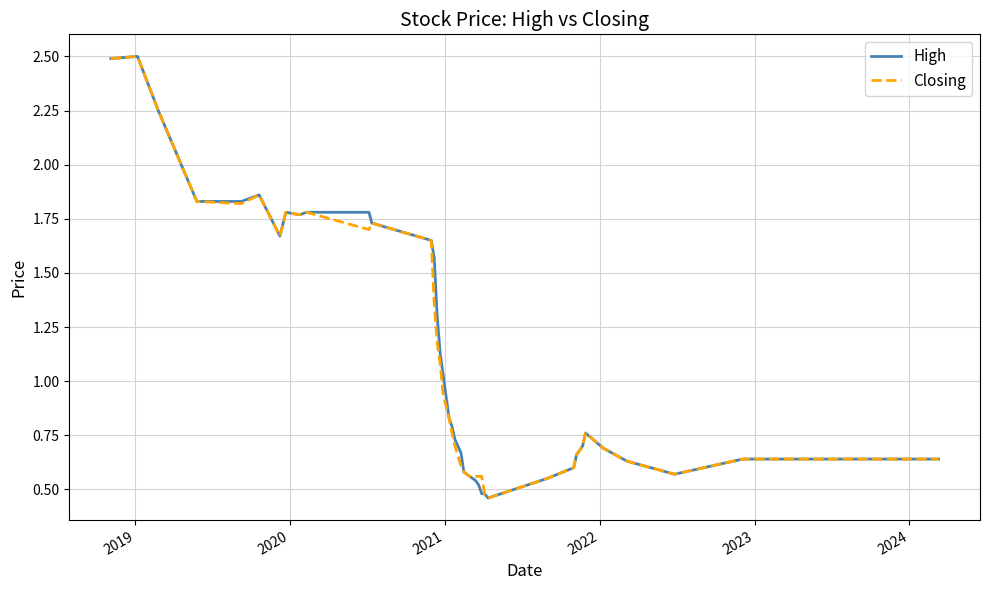

What is the maximum value for Closing?

2.5